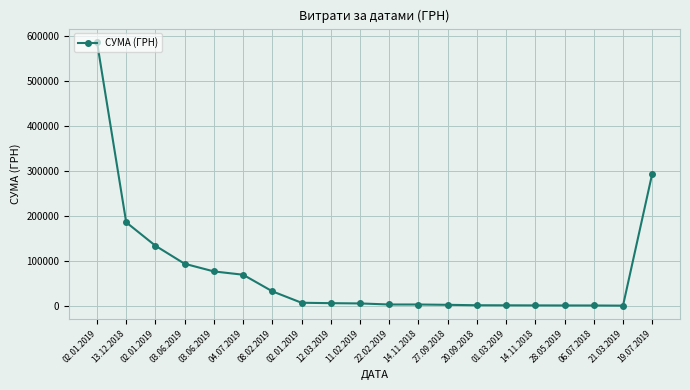

How many data points are less than 5947?

10